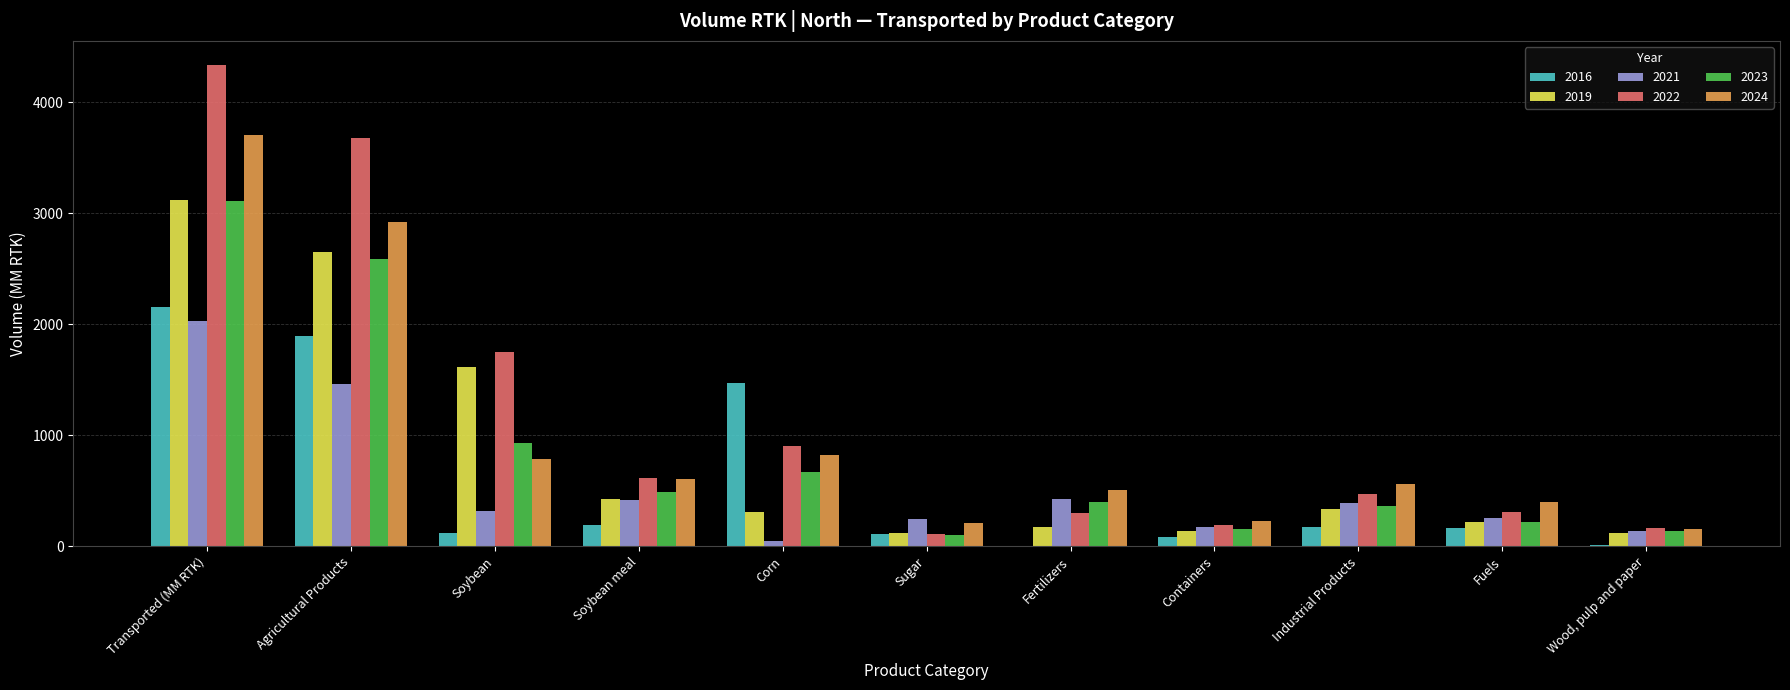

What is the spread (max minus min) of values at Wood, pulp and paper?

146.8